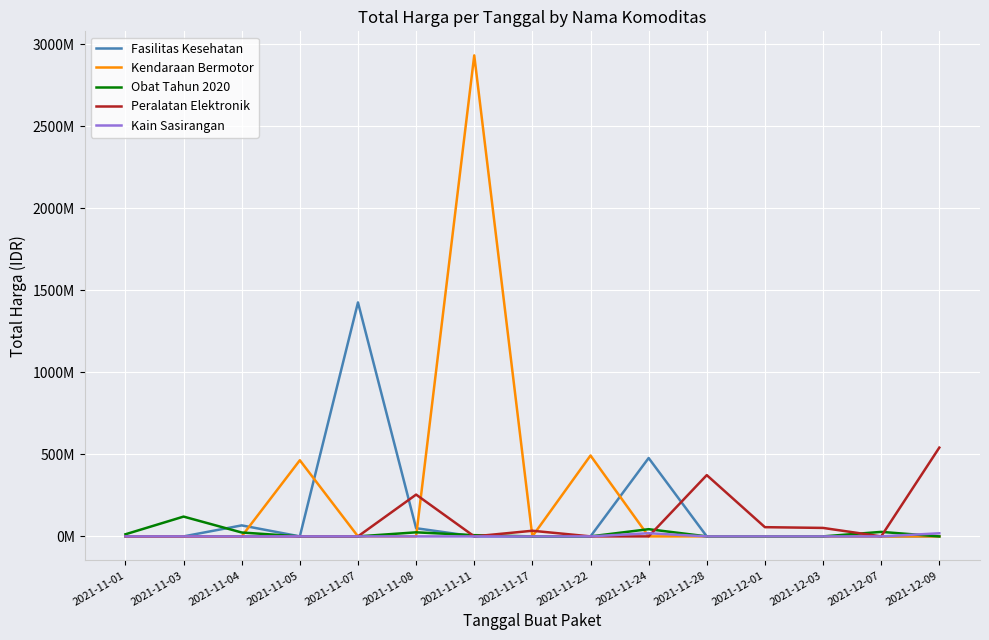

What is the difference between the maximum and second lowest values in the Fasilitas Kesehatan series?

1425867900